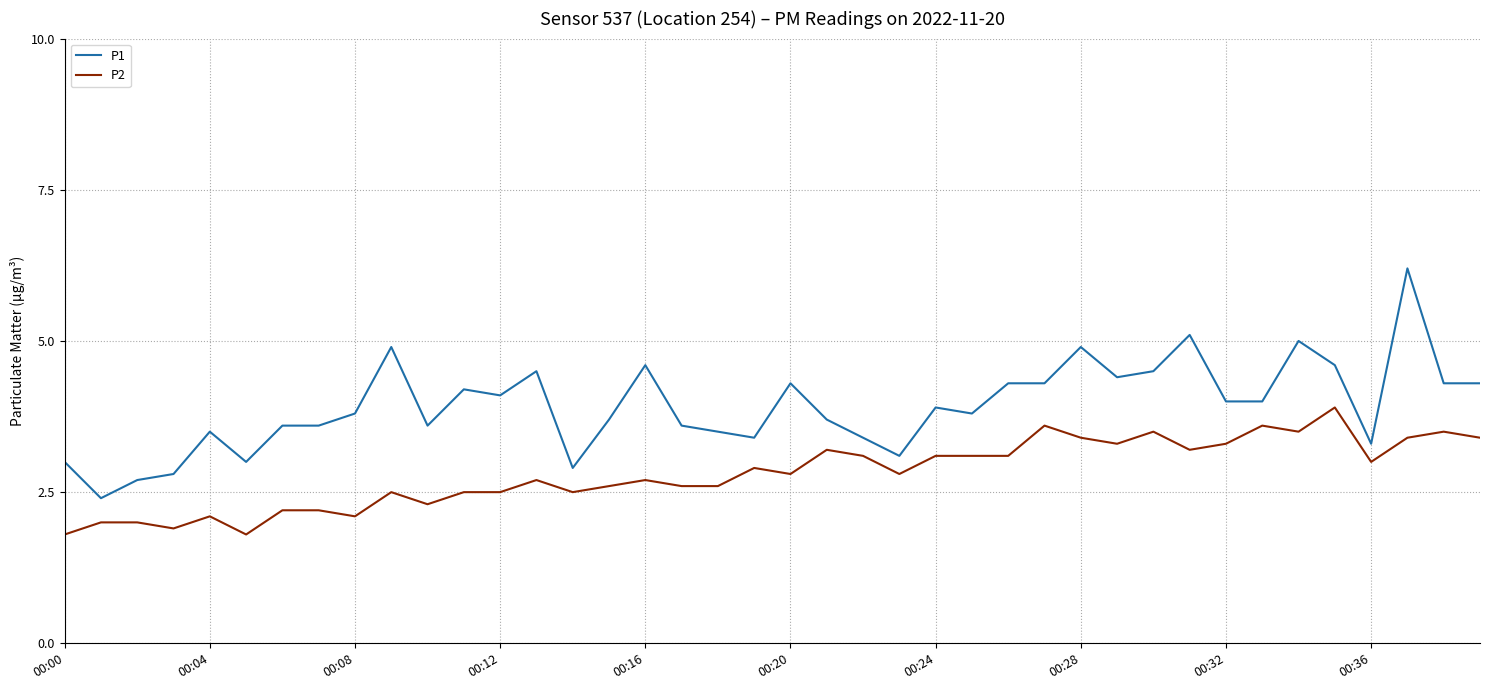

Which series has the largest range (max minus min)?

P1